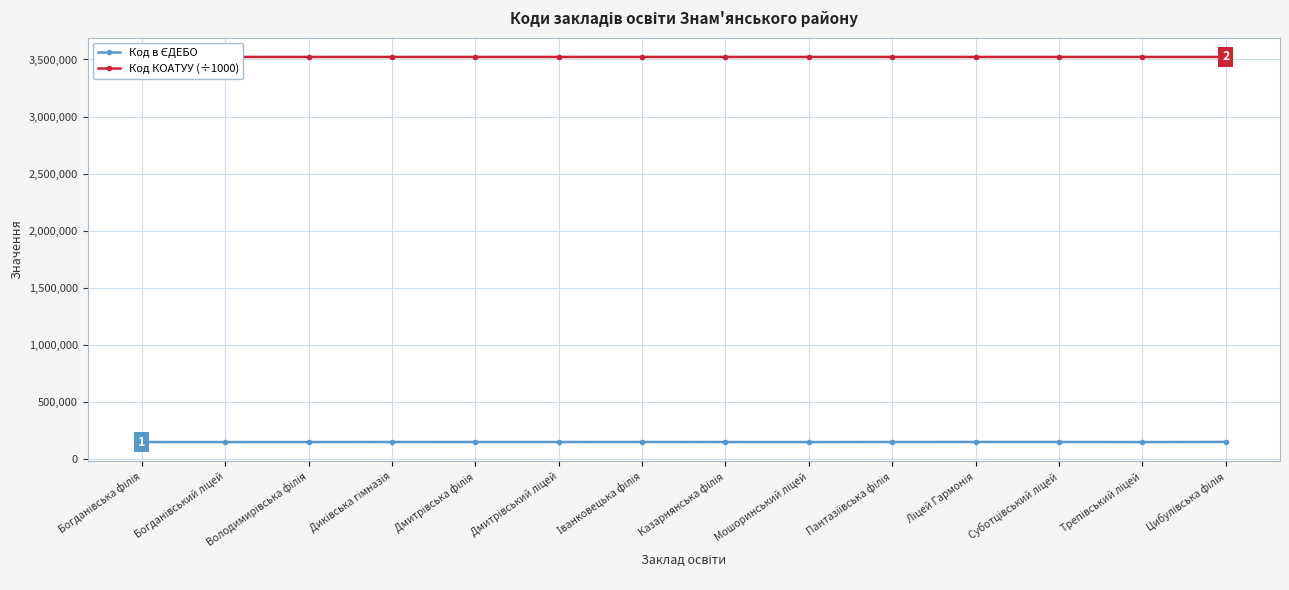

At which label does Код в ЄДЕБО first exceed 150743?

Диківська гімназія